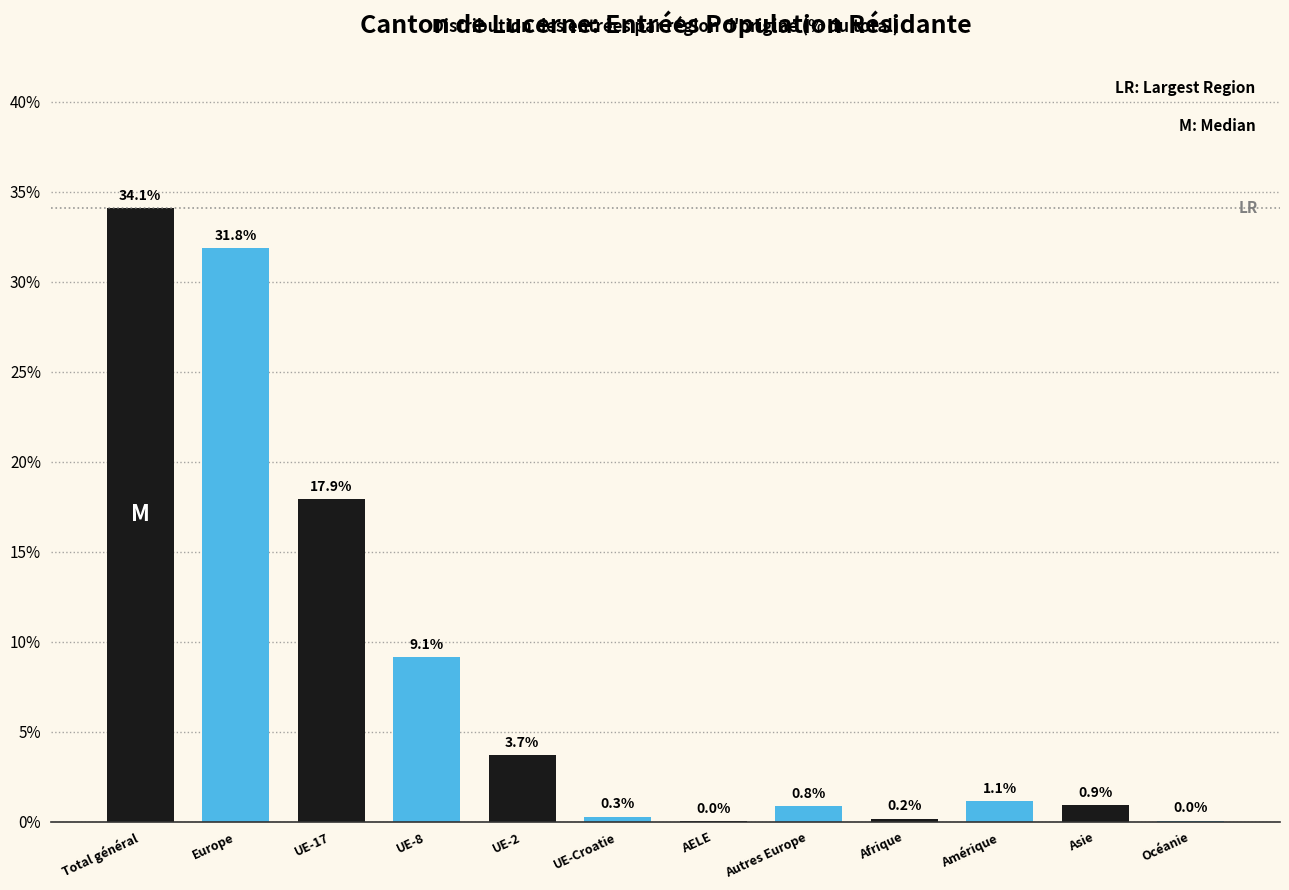

What is the greatest value displayed?

34.1